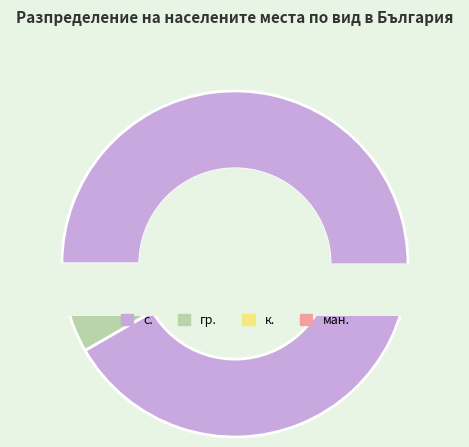

Does any single category account for the majority?

Yes